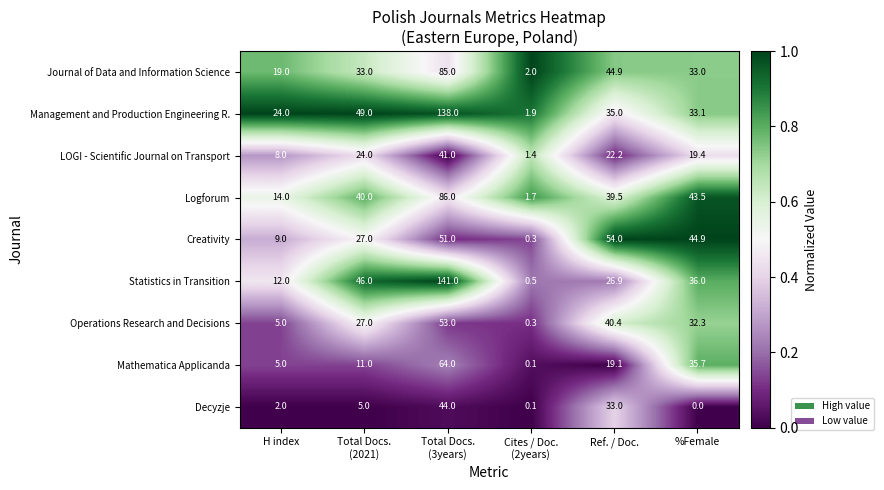

What is the sum of all Creativity values?

186.2